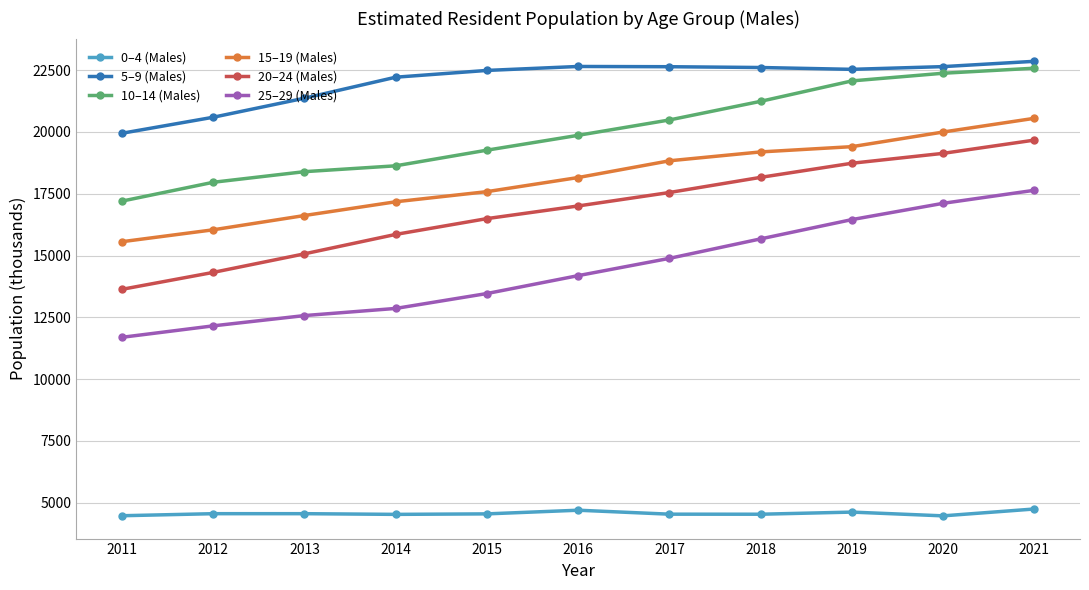

Is the value of 0–4 (Males) at 2017 greater than the value of 5–9 (Males) at 2013?

No